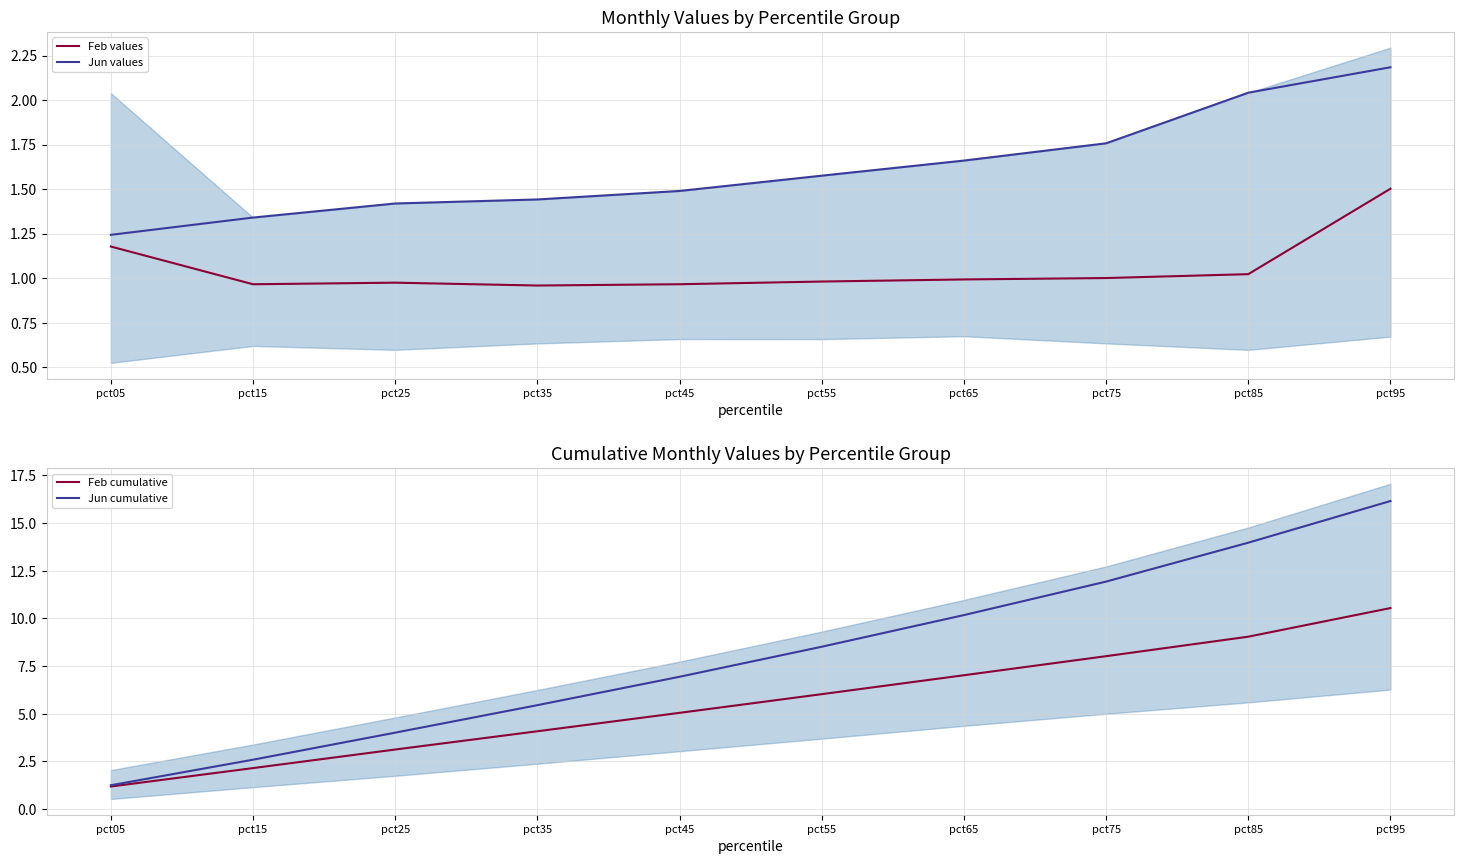

What is the sum of all Jun cumulative values?

80.9